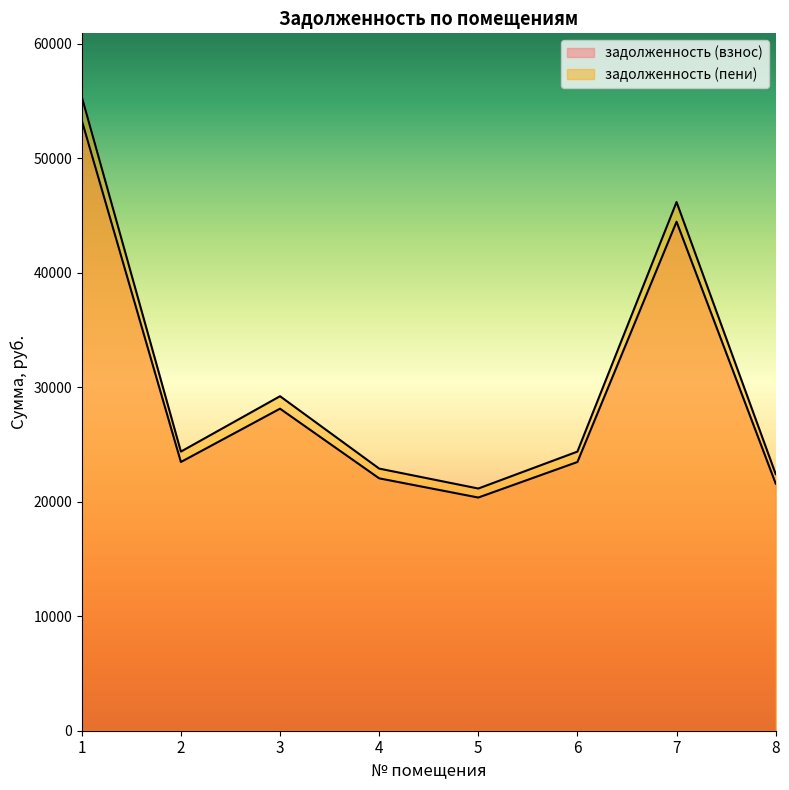

Count the number of data series in this chart.

2